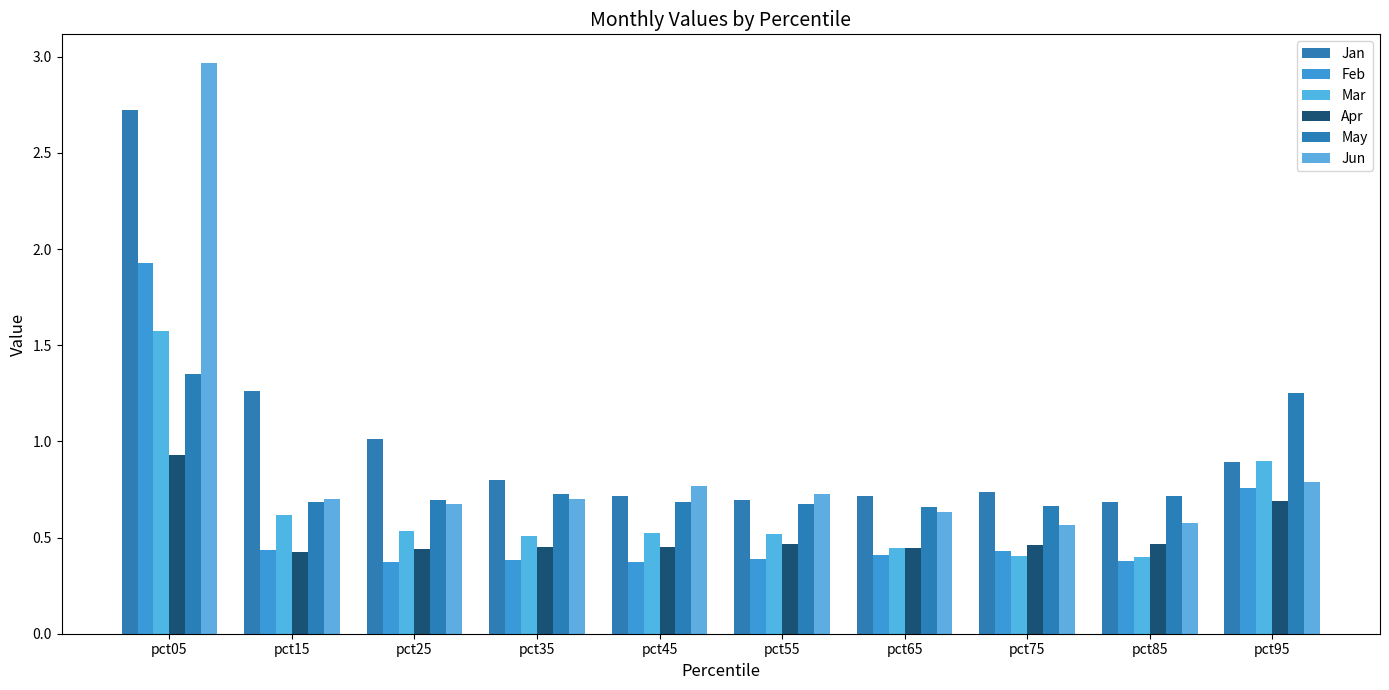

How many distinct data groups are displayed?

6